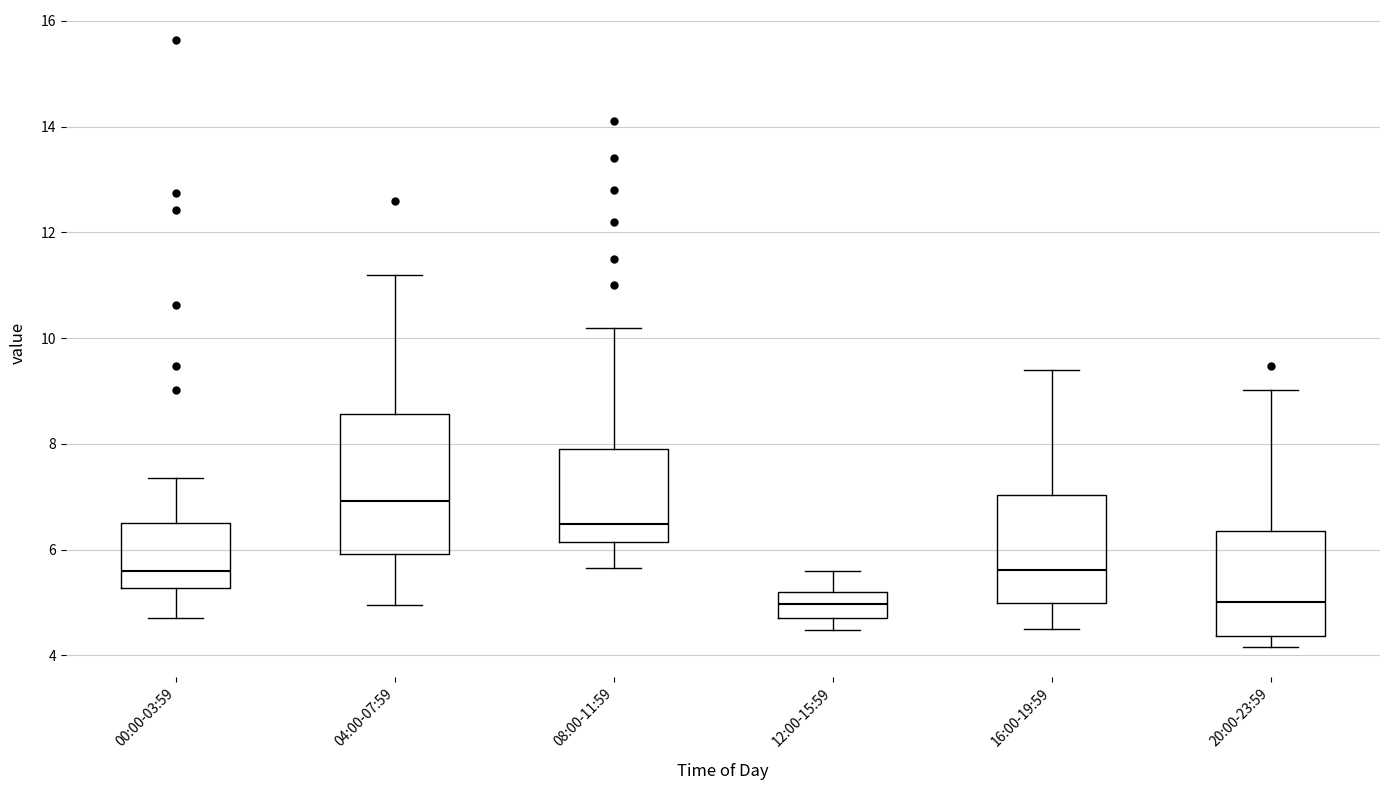

Comparing the boxes themselves (not the whiskers), which one is the tallest?

04:00-07:59